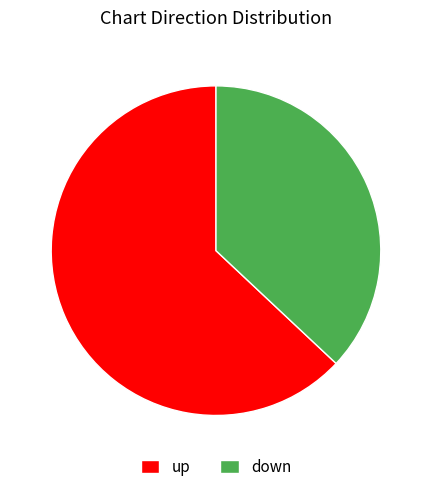

What is the smallest slice in the pie chart?

down